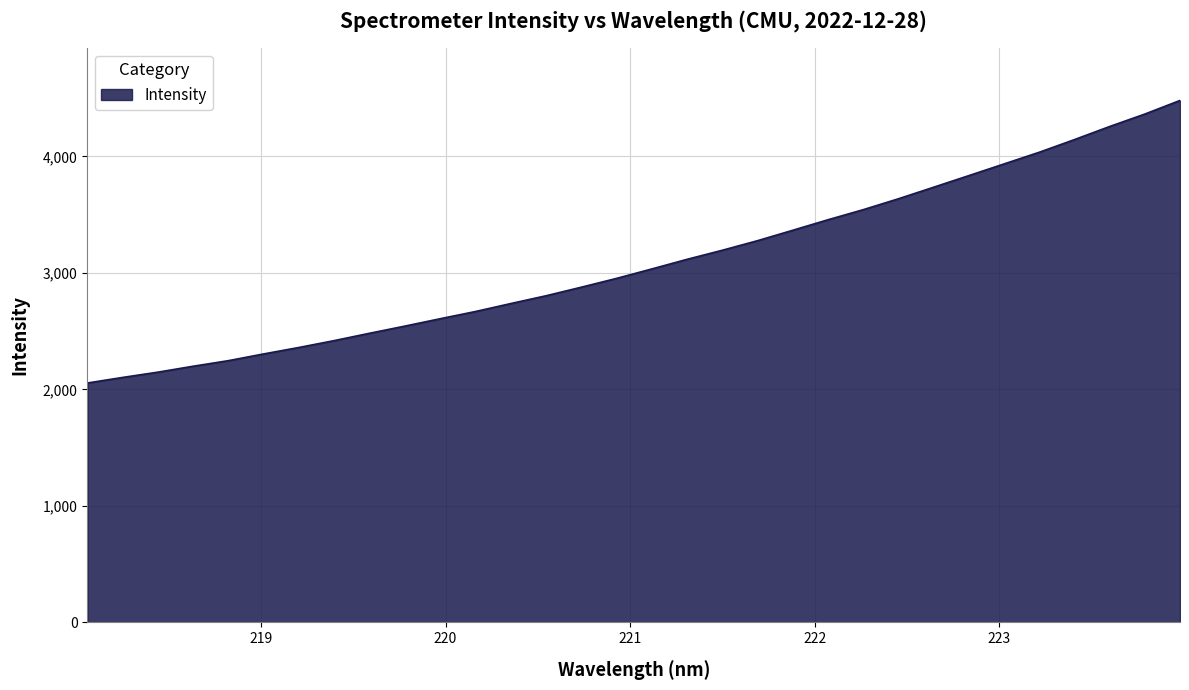

What is the maximum value shown in the chart?

4479.4